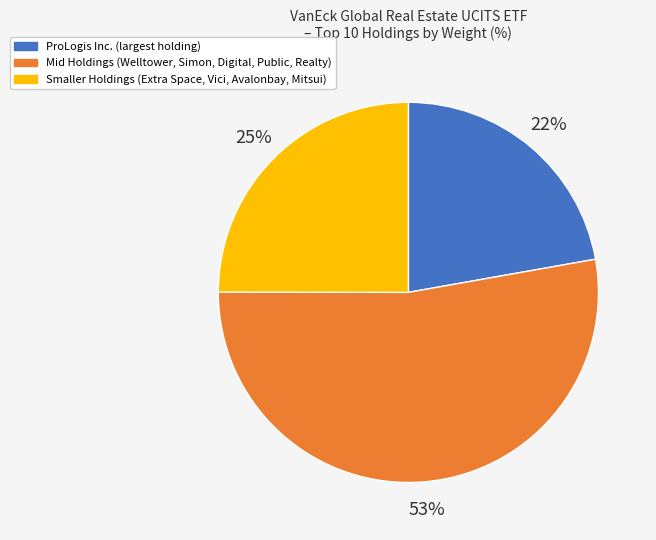

Does any single category account for the majority?

Yes